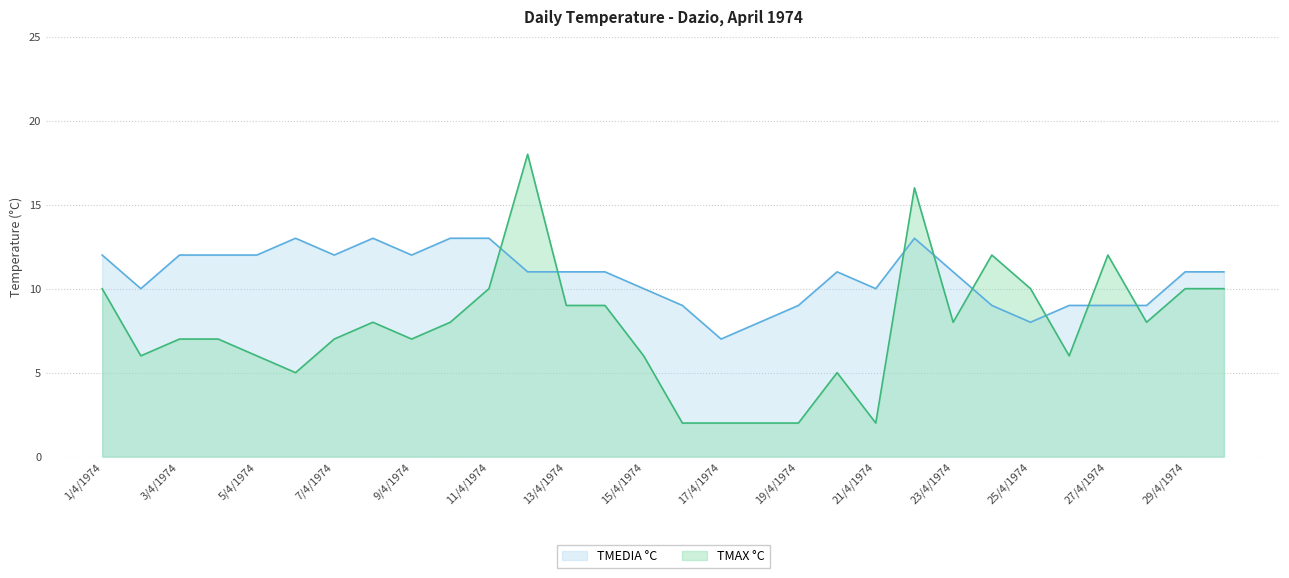

Between which two adjacent categories do TMAX °C and TMEDIA °C first intersect?

11/4/1974 and 12/4/1974